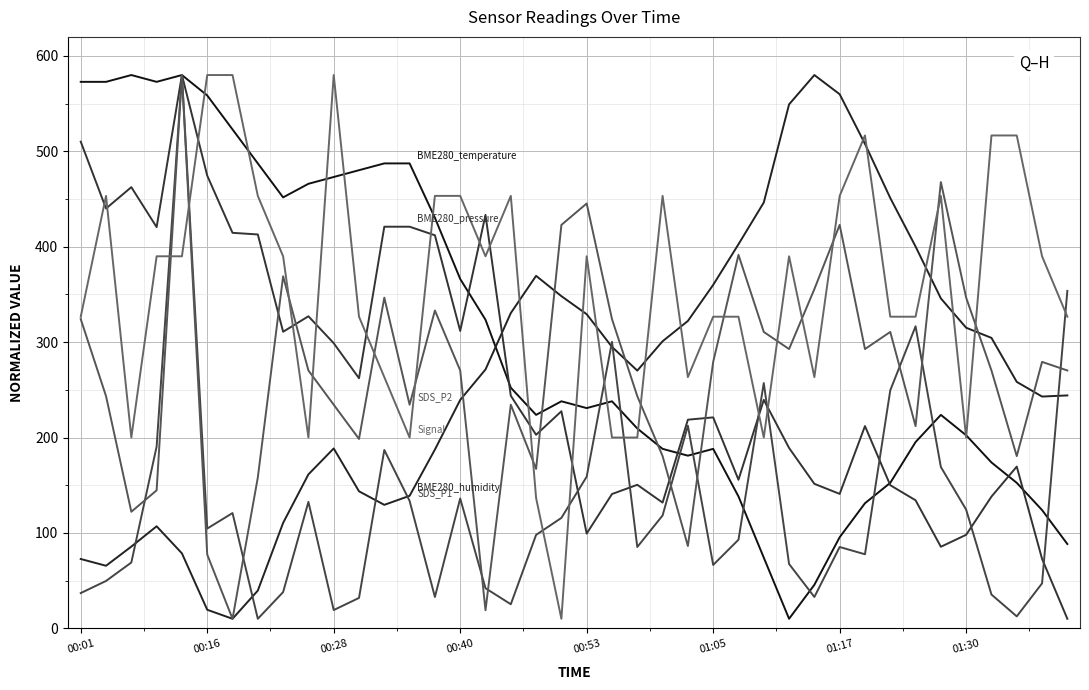

Is this an area chart (filled region under the line)?

No